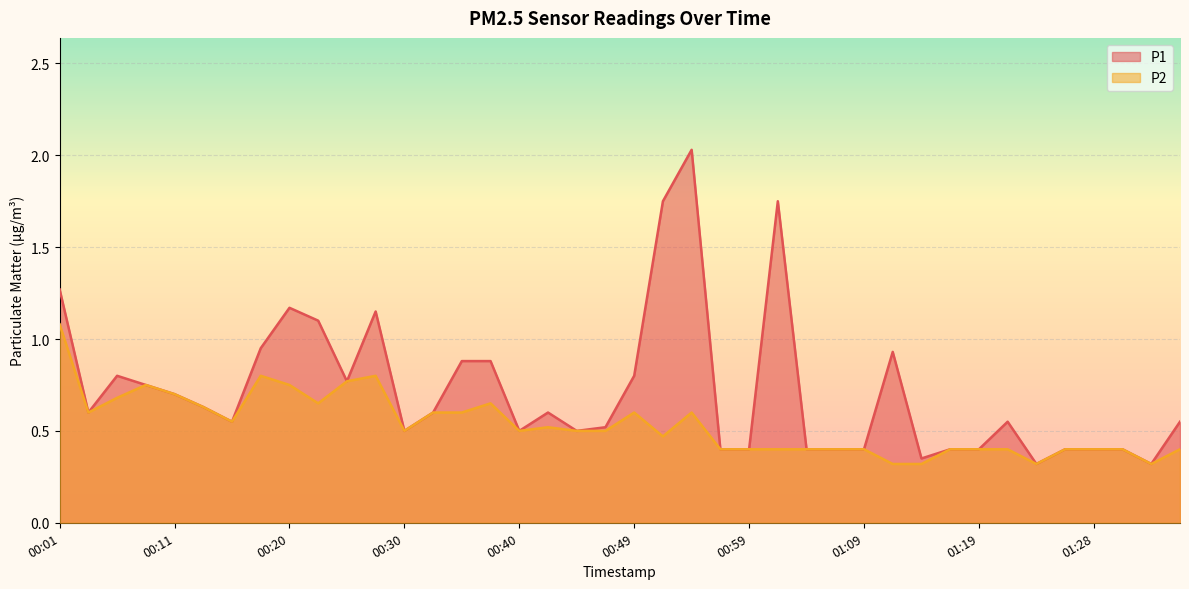

At which category is the sum across all series the highest?

00:54